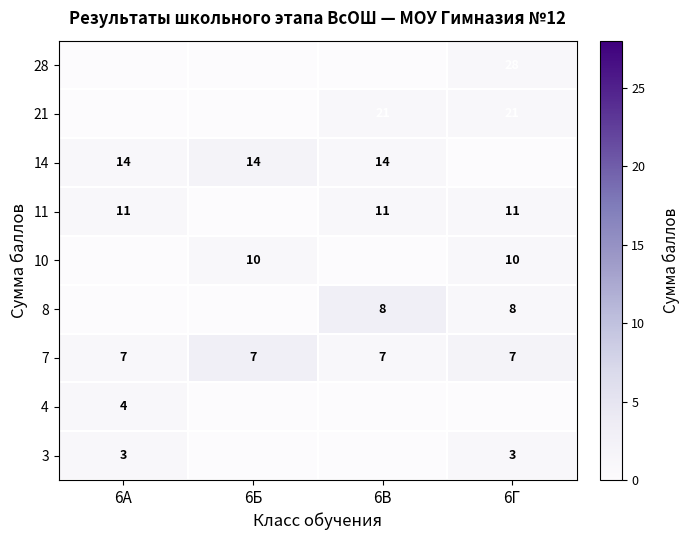

Read the 7 value at 6В.

7